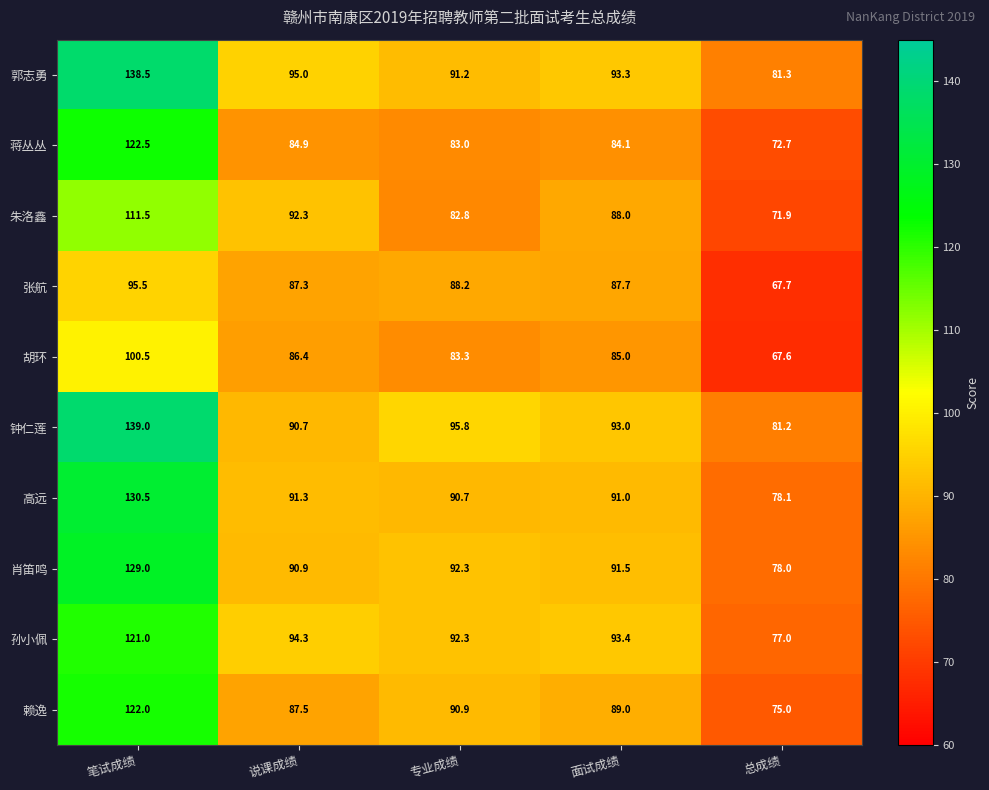

Which series changed the most between 笔试成绩 and 专业成绩?

郭志勇